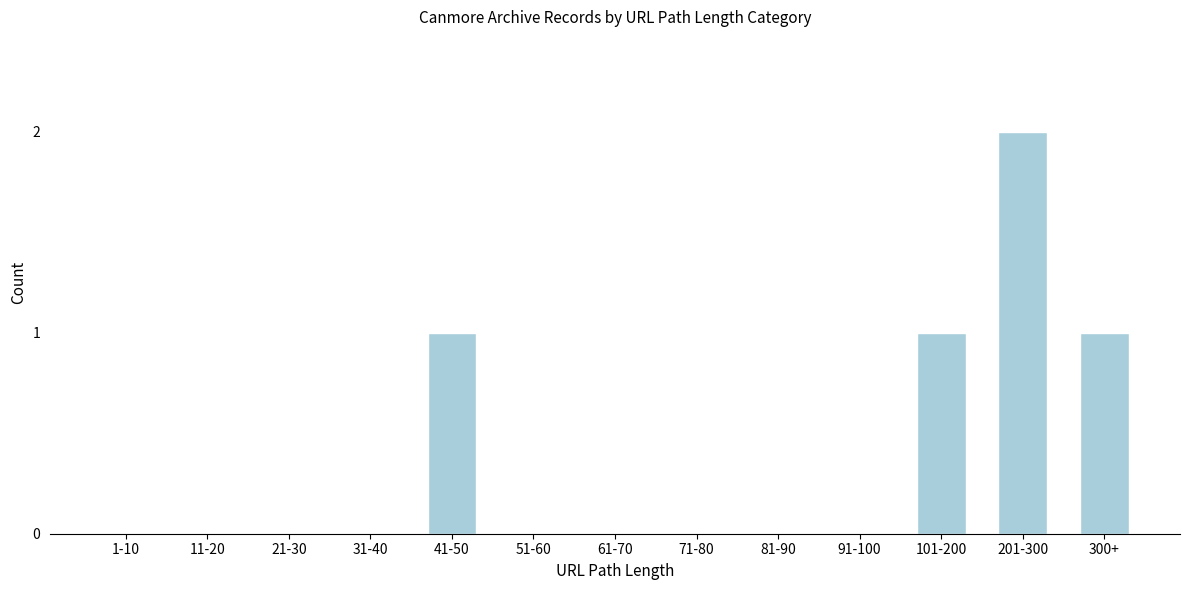

Reading right to left, extract all data points from this chart.

300+=1	201-300=2	101-200=1	91-100=0	81-90=0	71-80=0	61-70=0	51-60=0	41-50=1	31-40=0	21-30=0	11-20=0	1-10=0